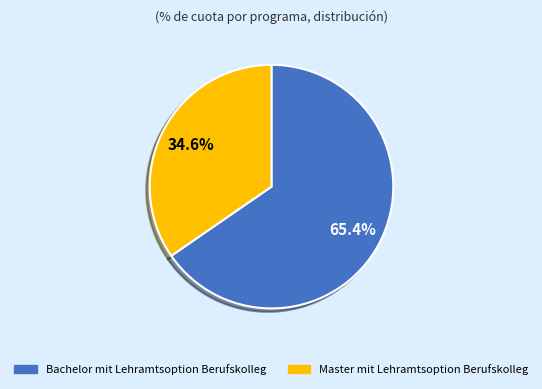

Approximately how many times larger is the value at Bachelor mit Lehramtsoption Berufskolleg compared to Master mit Lehramtsoption Berufskolleg?

1.9